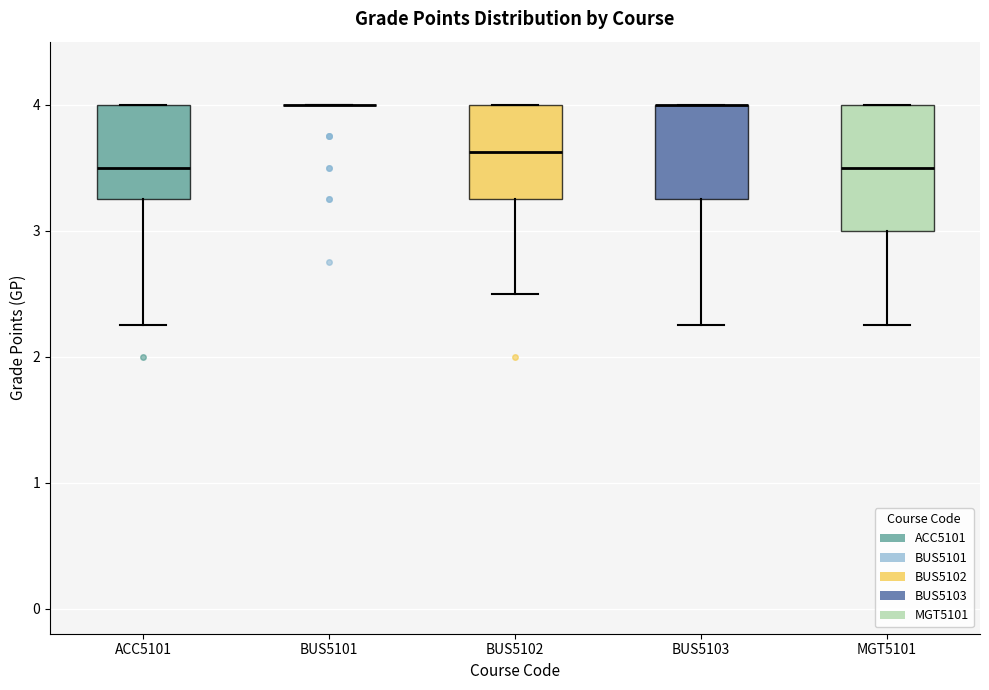

Comparing the boxes themselves (not the whiskers), which one is the tallest?

MGT5101